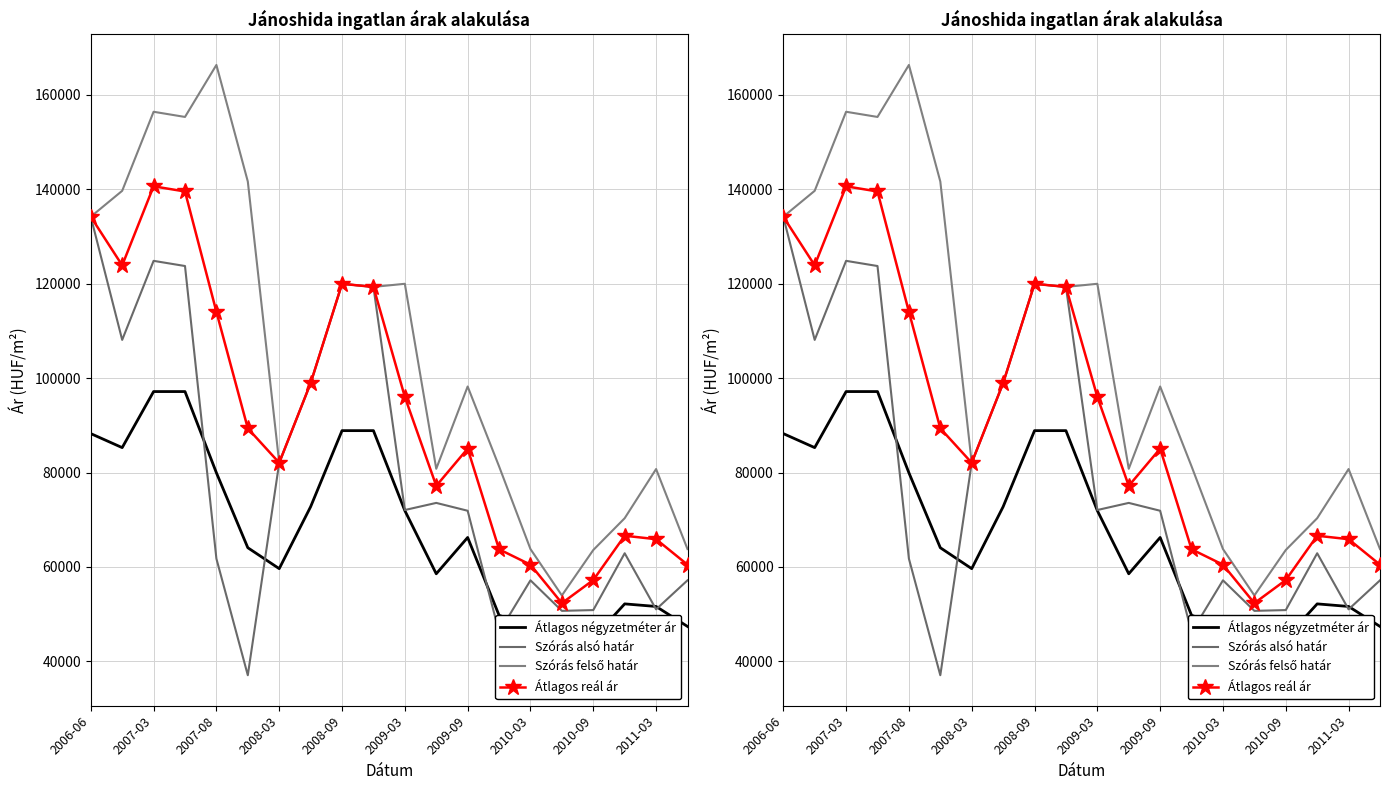

Rank the series by their average value, from highest to lowest.

Szórás felső határ, Átlagos reál ár, Szórás alsó határ, Átlagos négyzetméter ár